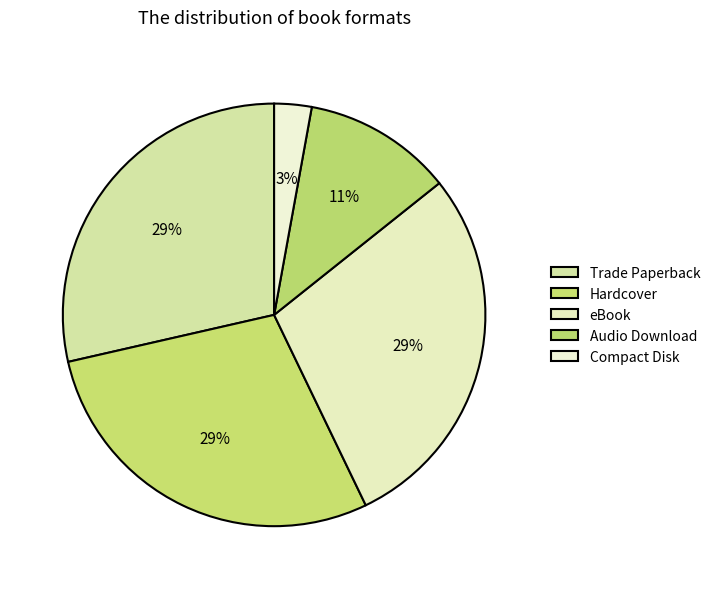

How many segments does this pie chart have?

5